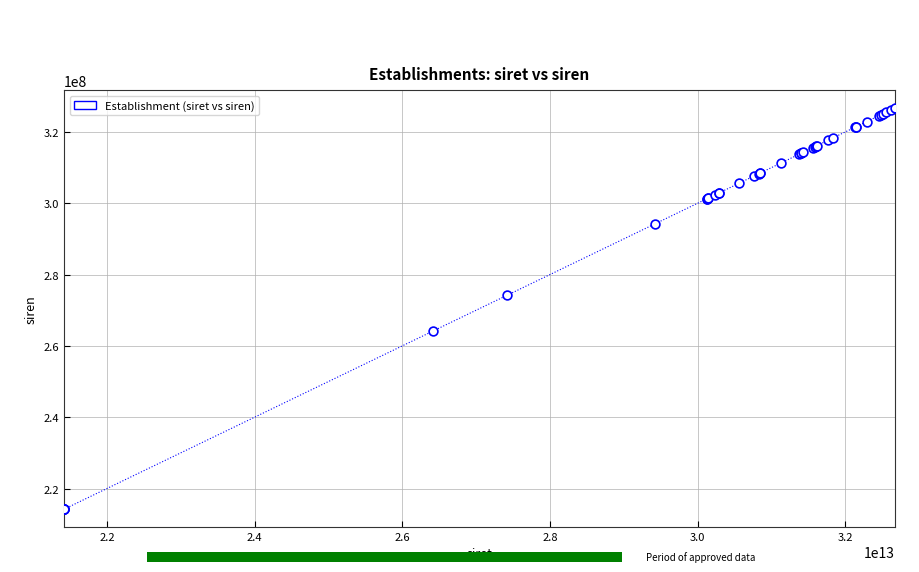

What Y value in the scatter plot is closest to 270463986?

274200153